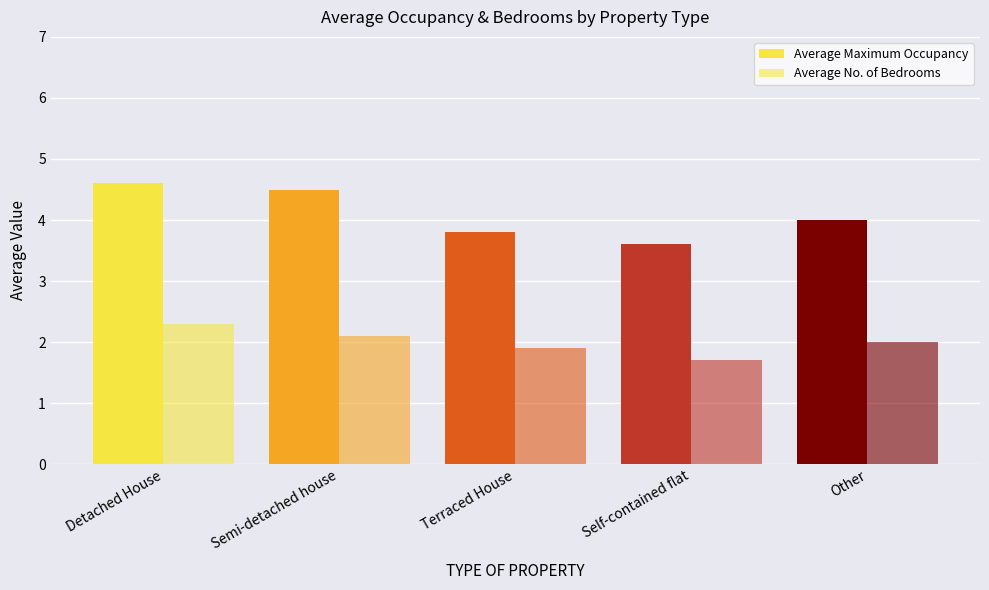

List the labels in order of Average Maximum Occupancy value, largest first.

Detached House, Semi-detached house, Other, Terraced House, Self-contained flat